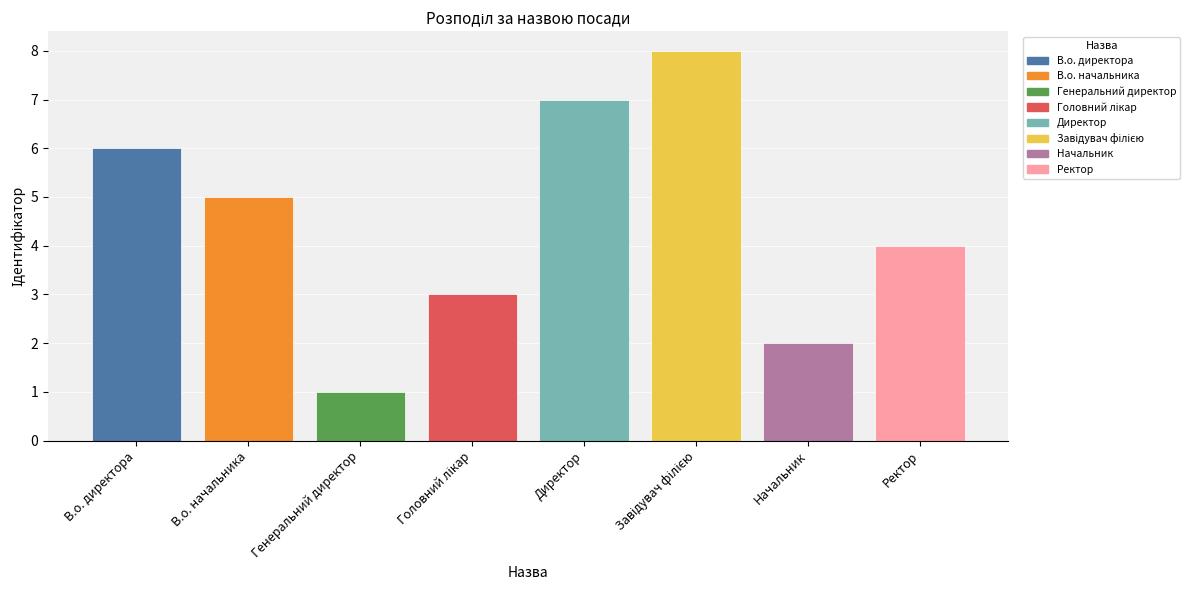

What is the minimum value shown in the chart?

1